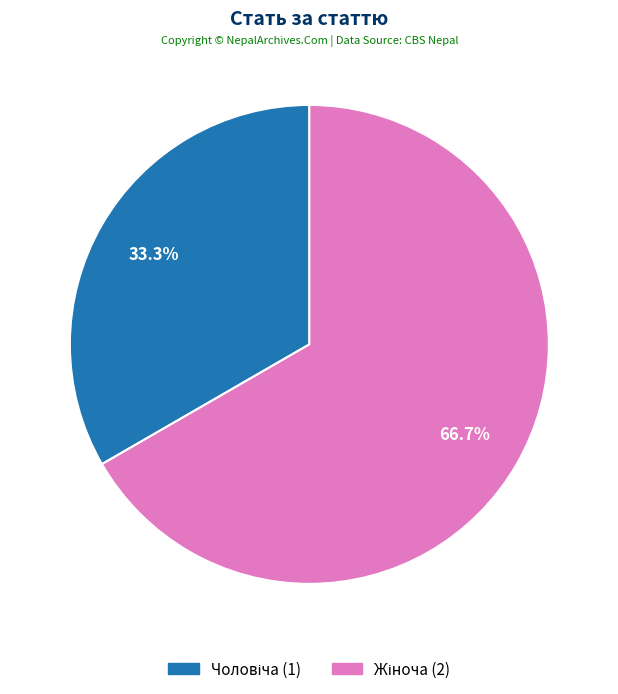

Is there a majority slice in this chart?

Yes